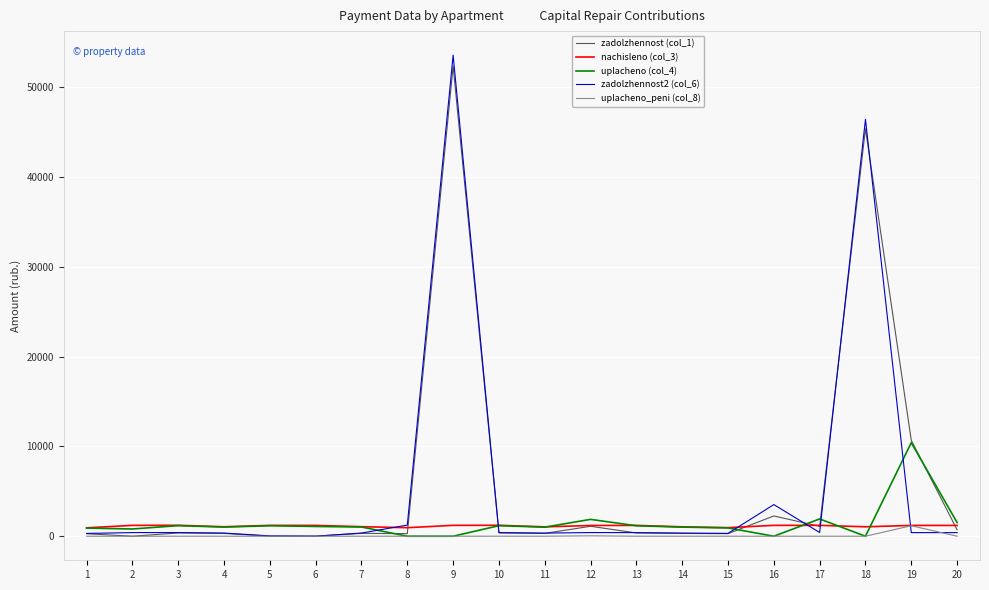

Is it true that uplacheno_peni (col_8) equals 1170.2 at 19?

True